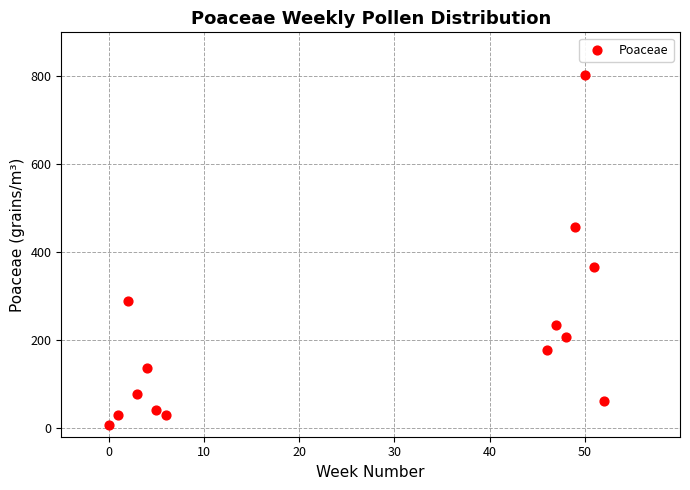

What is the range of Y values (max minus min)?

795.9